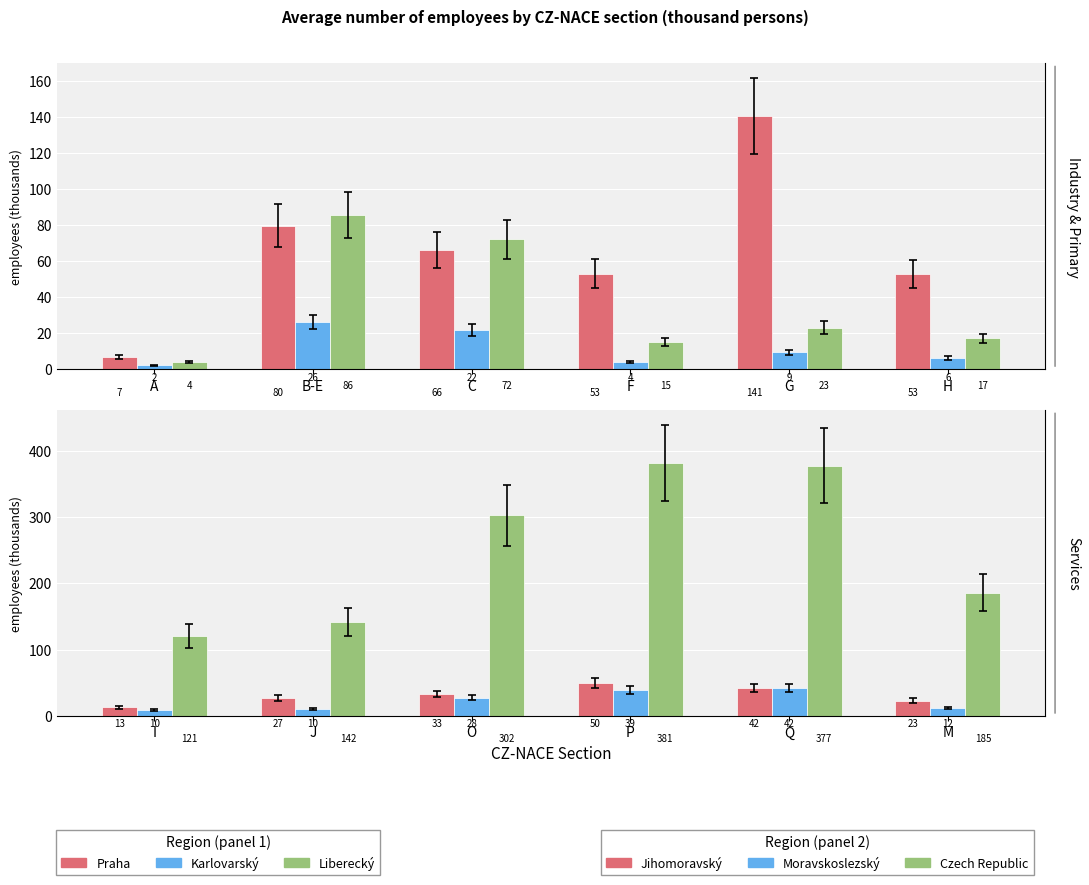

Reading left to right, what are all the values shown in this chart?

Praha: 6.6	79.6	66.1	53.0	140.6	52.7
Karlovarský: 2.1	26.0	21.6	4.0	9.3	6.2
Liberecký: 4.1	85.7	72.2	15.2	23.1	17.1
Jihomoravský: 13.2	26.9	32.9	50.4	42.2	23.1
Moravskoslezský: 9.7	10.1	27.8	39.3	42.5	12.3
Czech Republic: 120.9	141.8	302.1	381.4	376.8	185.4